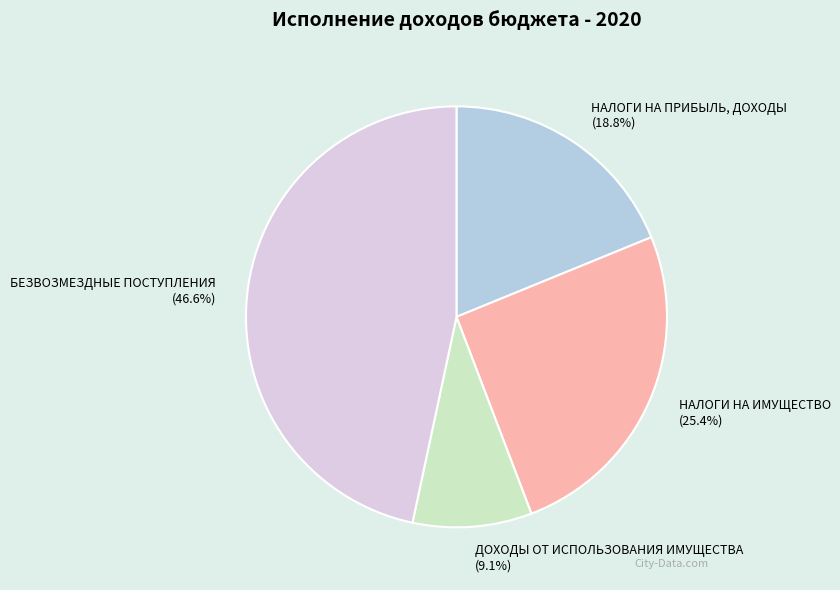

Approximately how many times larger is the value at ДОХОДЫ ОТ ИСПОЛЬЗОВАНИЯ ИМУЩЕСТВА compared to НАЛОГИ НА ИМУЩЕСТВО?

0.4